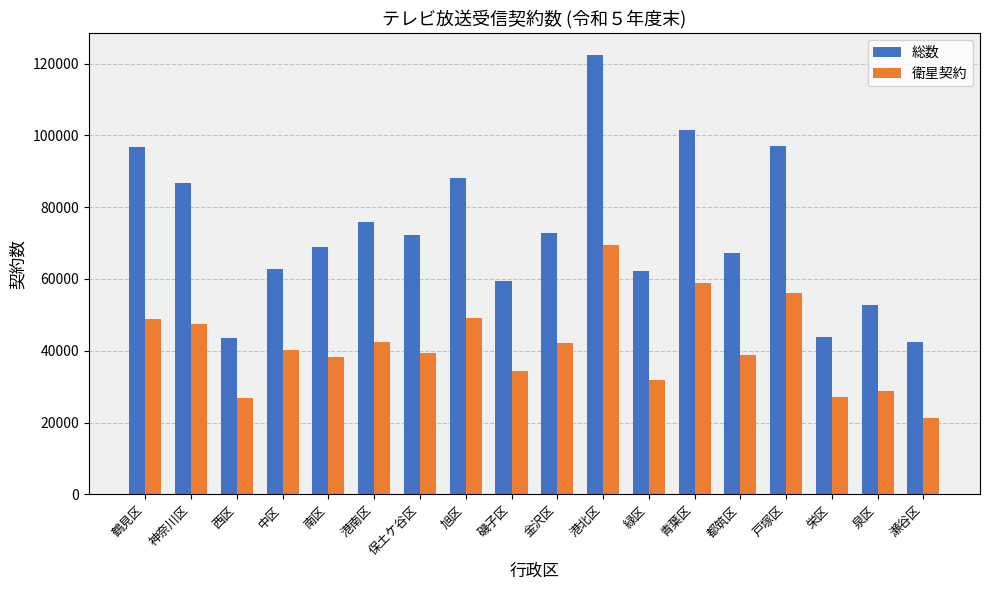

What position from the right is 港南区?

13